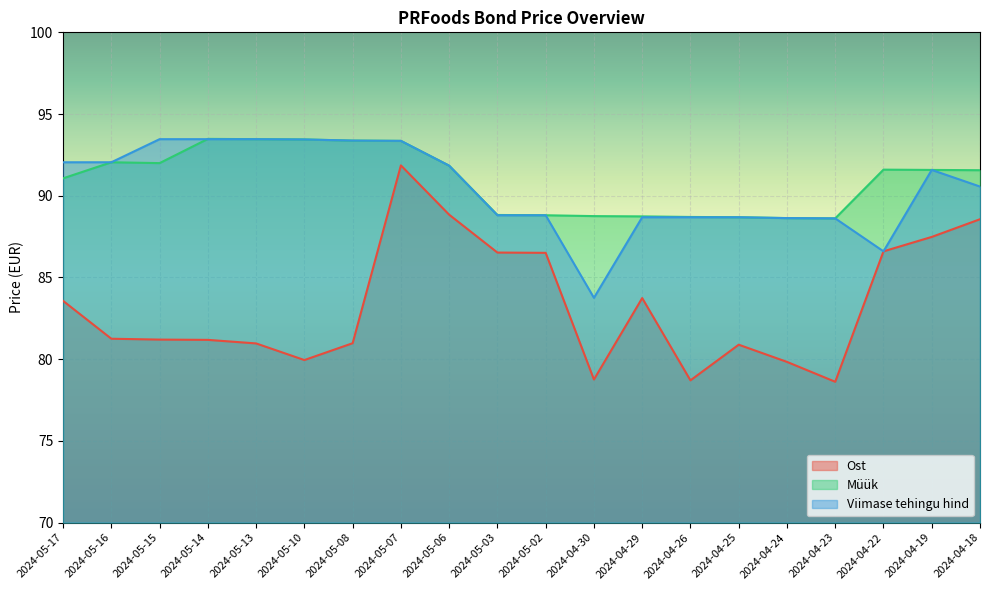

What is the value of the Viimase tehingu hind point at the 12th from the left?

83.8